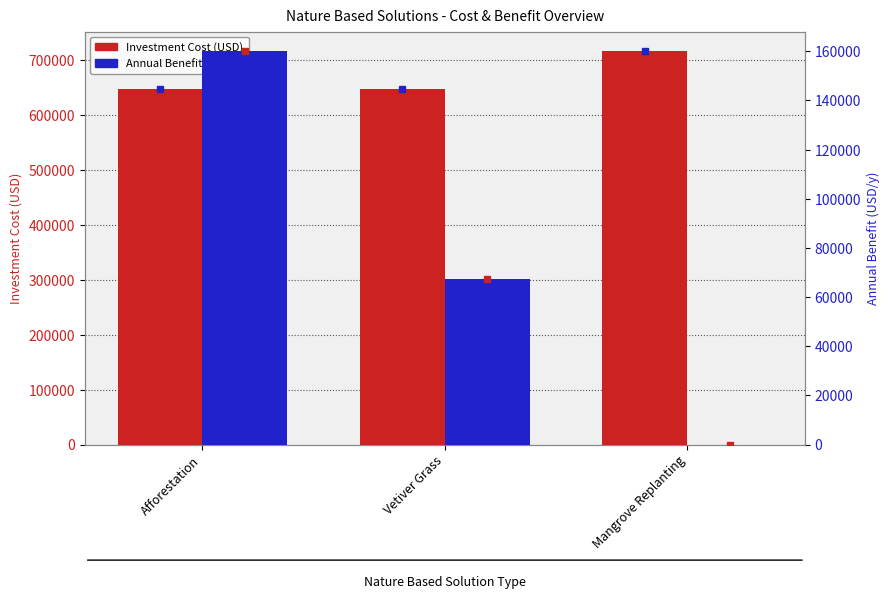

What position from the left is Vetiver Grass?

2